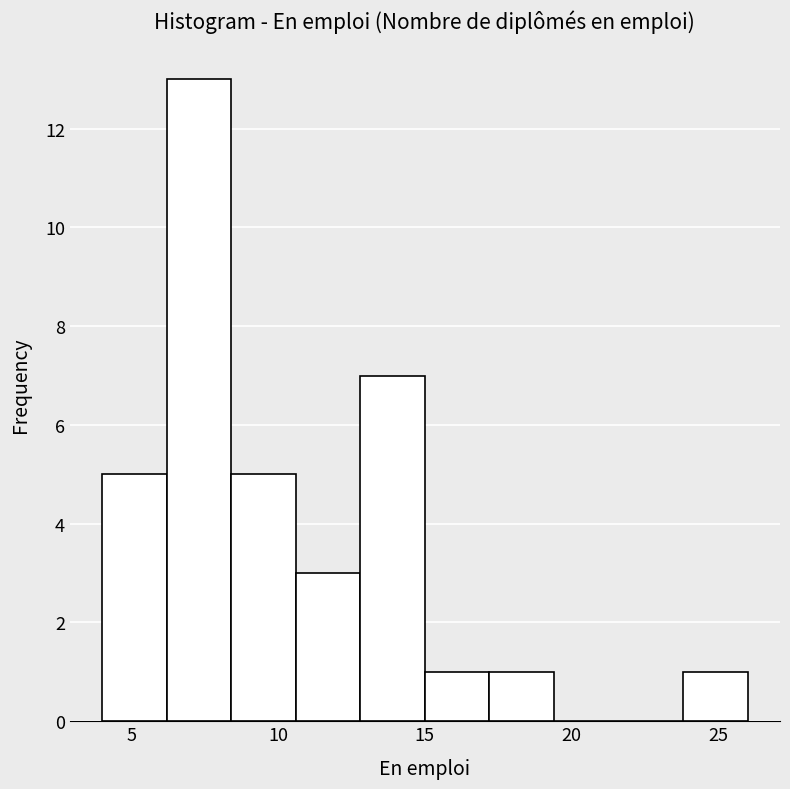

Over which range of the x-axis is the bar tallest?

6.2 to 8.4